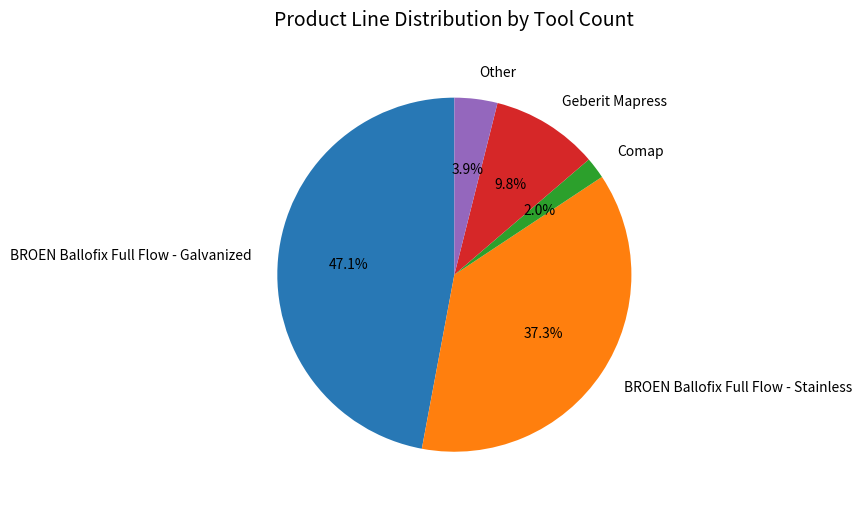

Which category has the smallest portion of the pie?

Comap